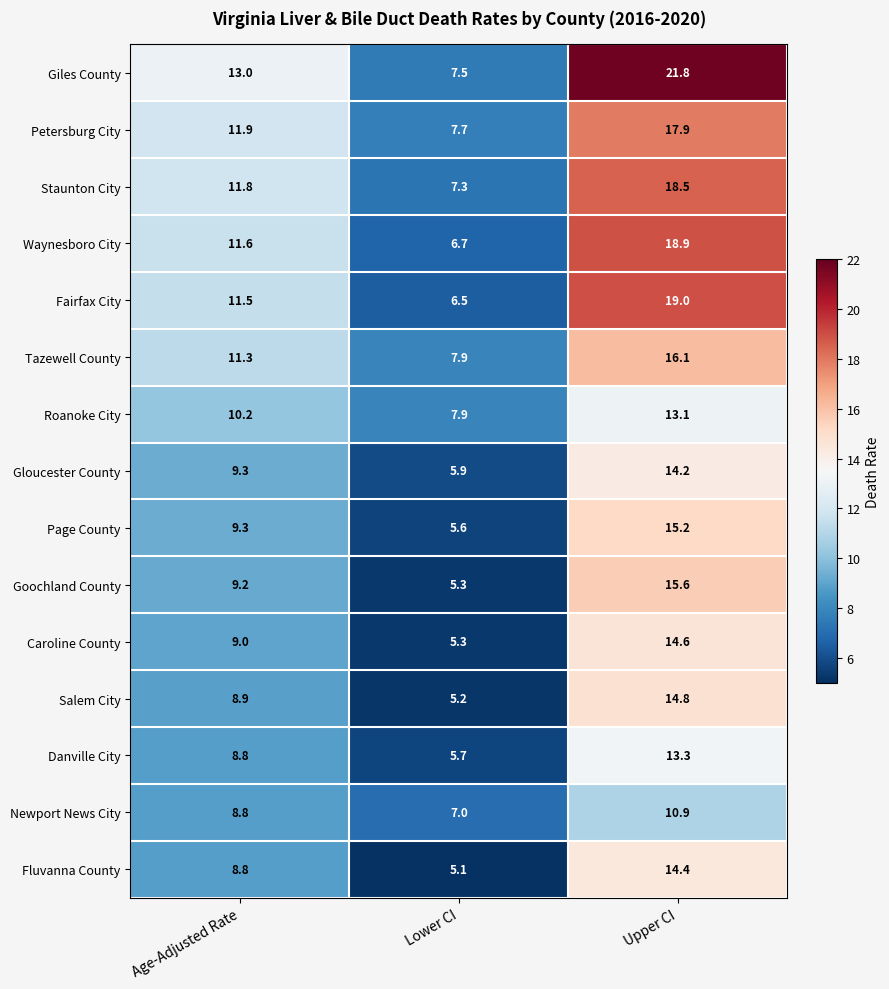

What is the difference between the Goochland County values at Age-Adjusted Rate and Upper CI?

6.4